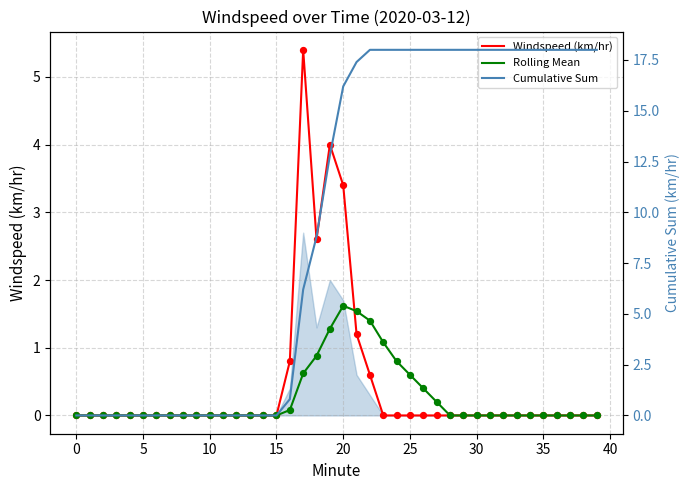

At how many categories does at least one series exceed 9?

21